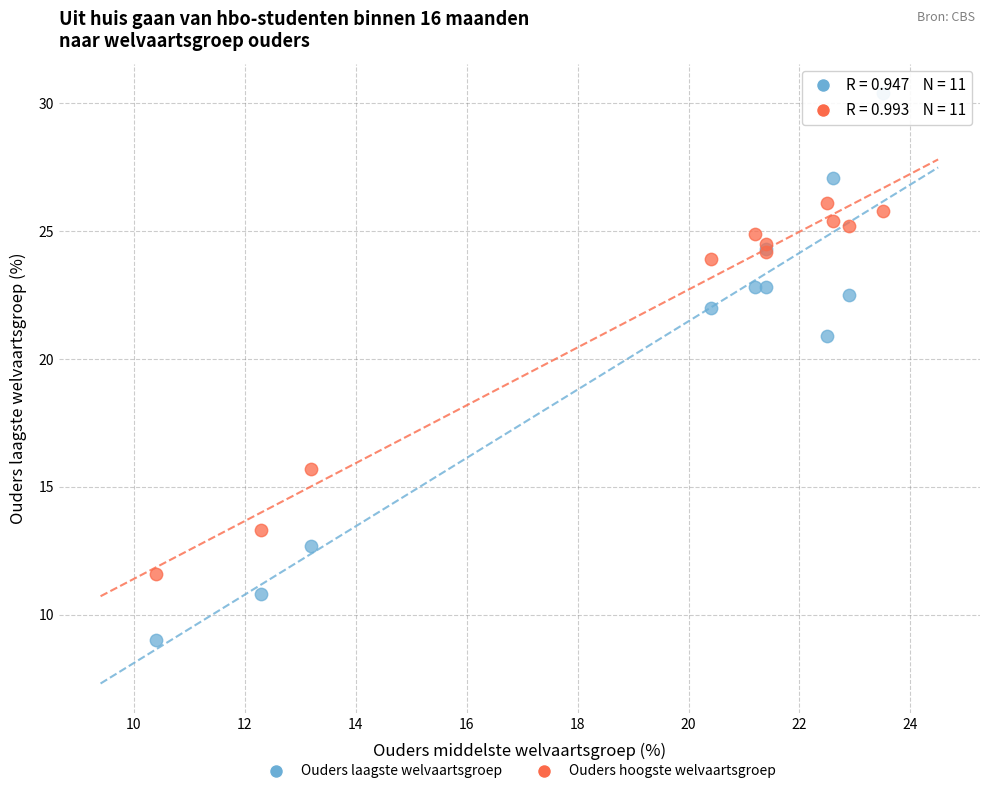

What are all the series names shown in the legend?

Ouders laagste welvaartsgroep, Ouders hoogste welvaartsgroep